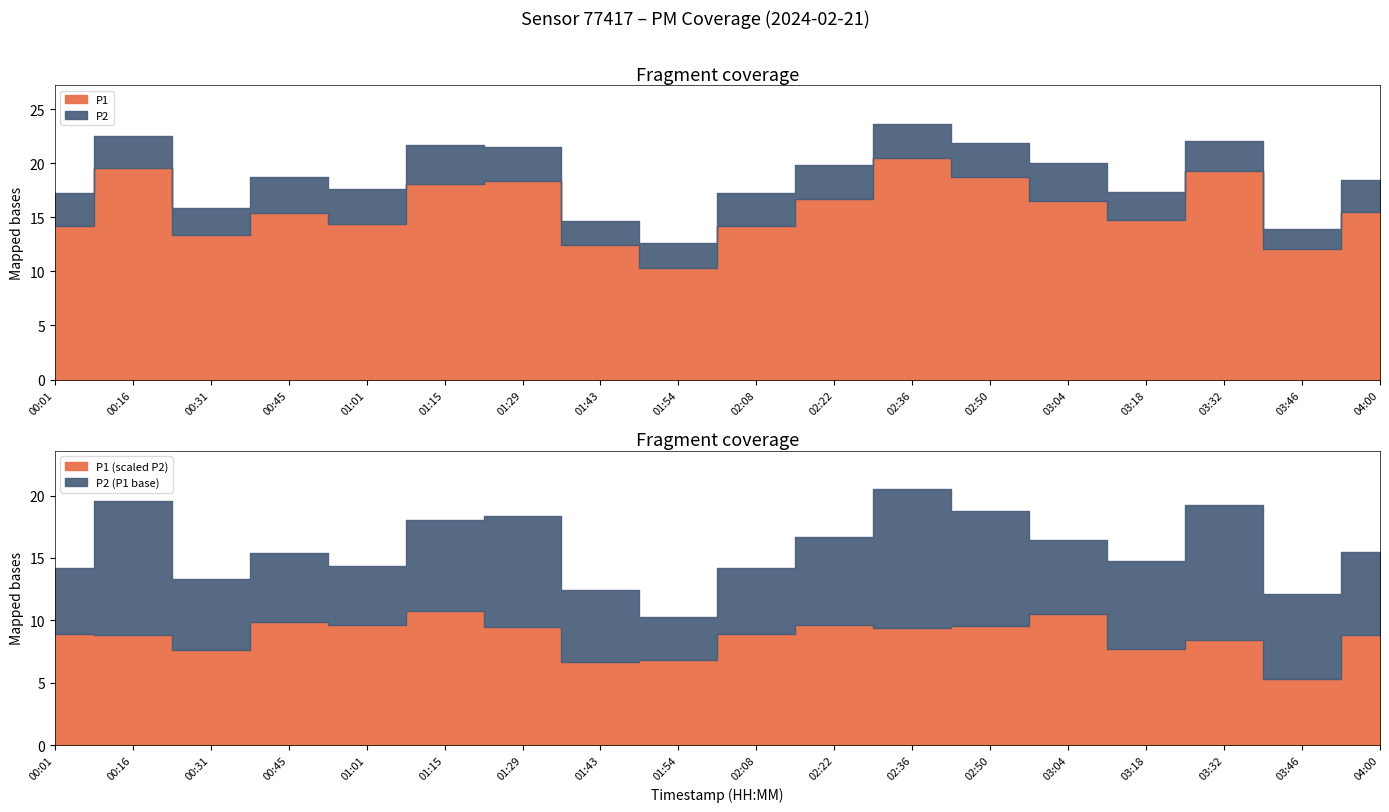

How many values in the P2 series are below 2?

1